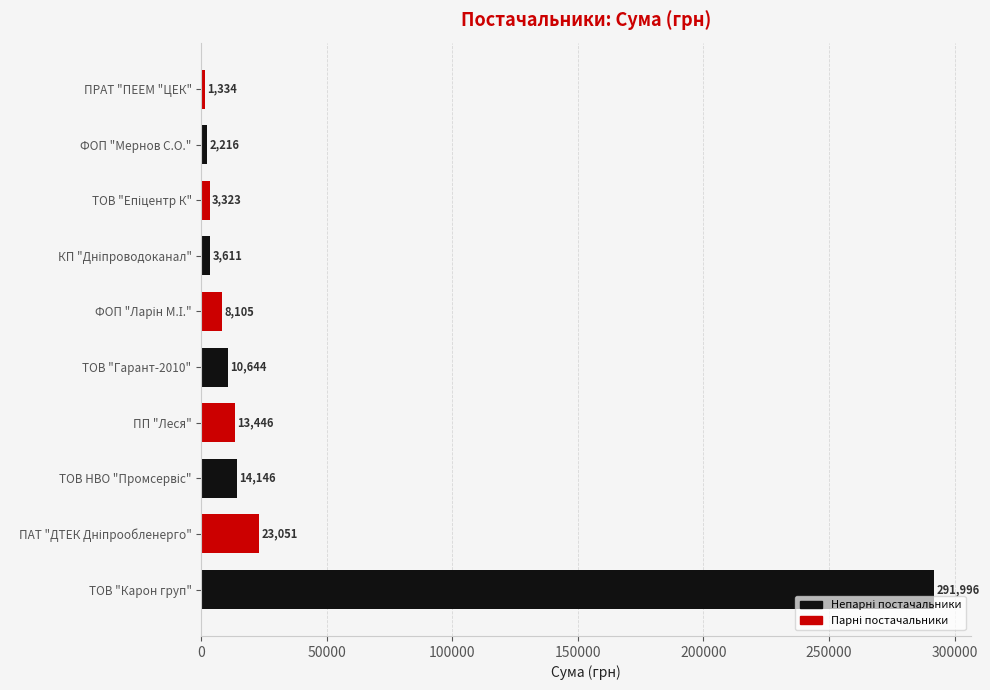

What is the average value?

37187.2